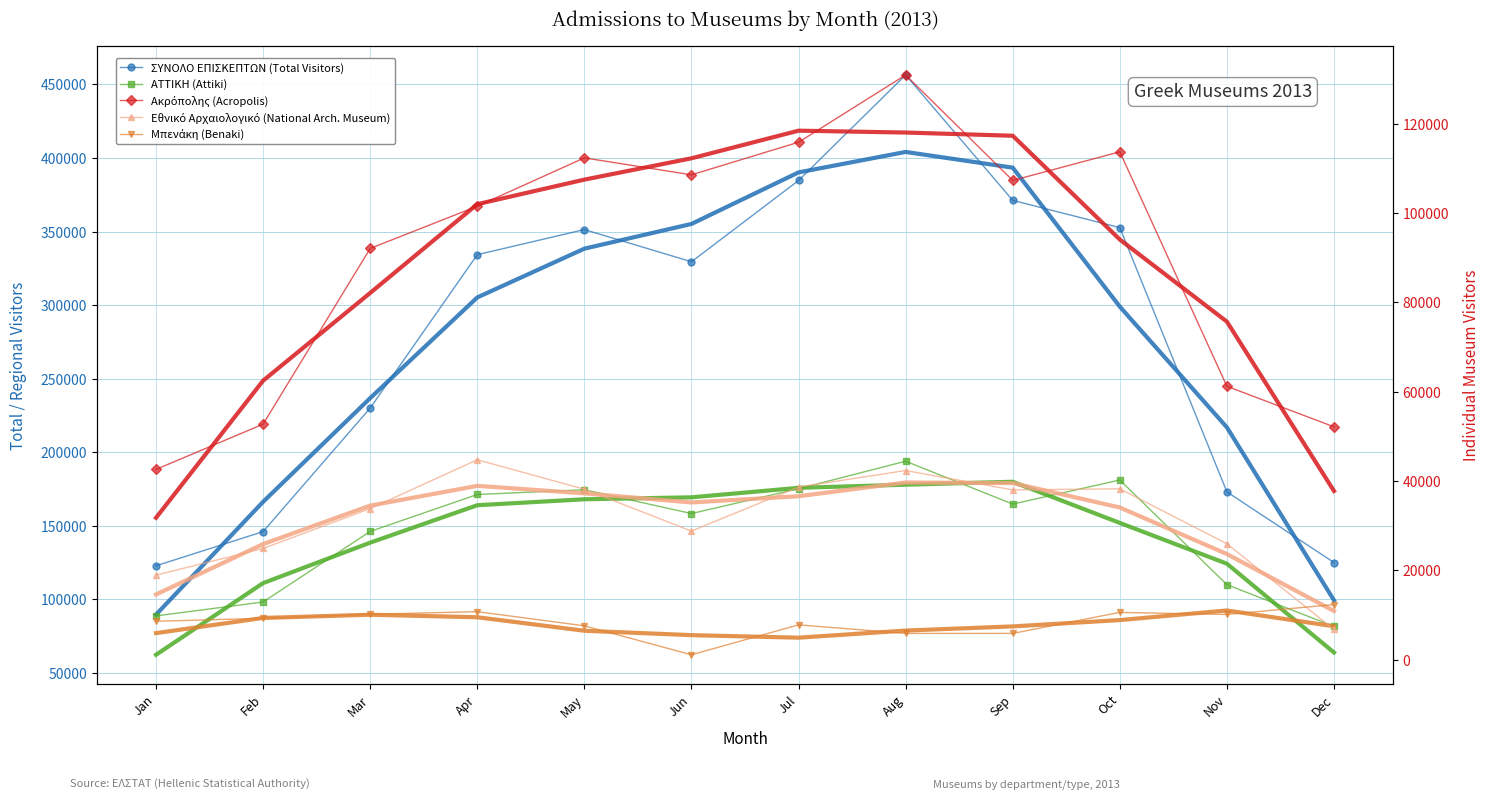

List the labels in order of ΑΤΤΙΚΗ (Attiki) value, smallest first.

Dec, Jan, Feb, Nov, Mar, Jun, Sep, Apr, May, Jul, Oct, Aug